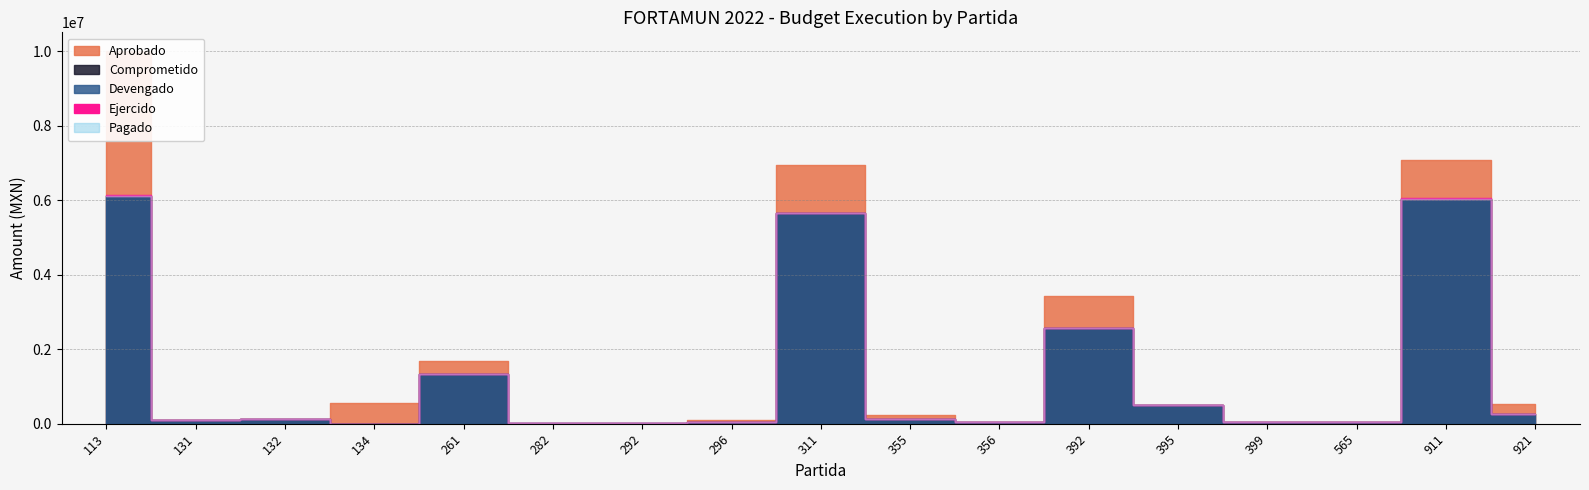

How many lines are shown in the chart?

5